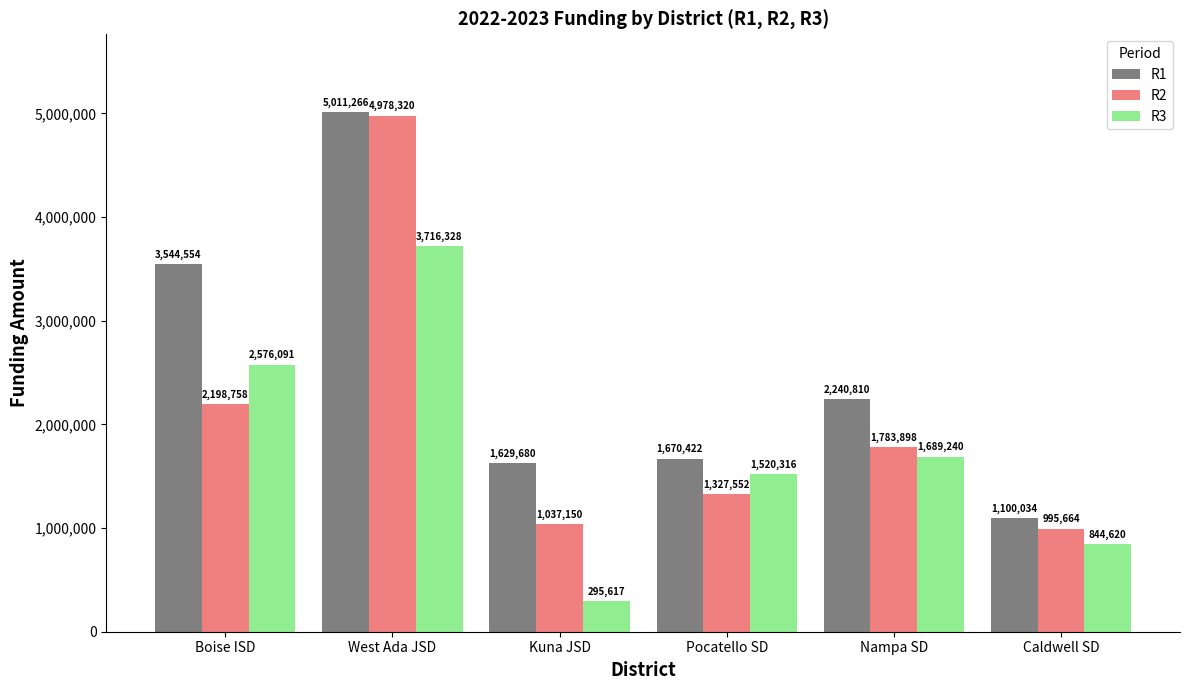

Are the bars grouped side by side (vs. stacked)?

Yes